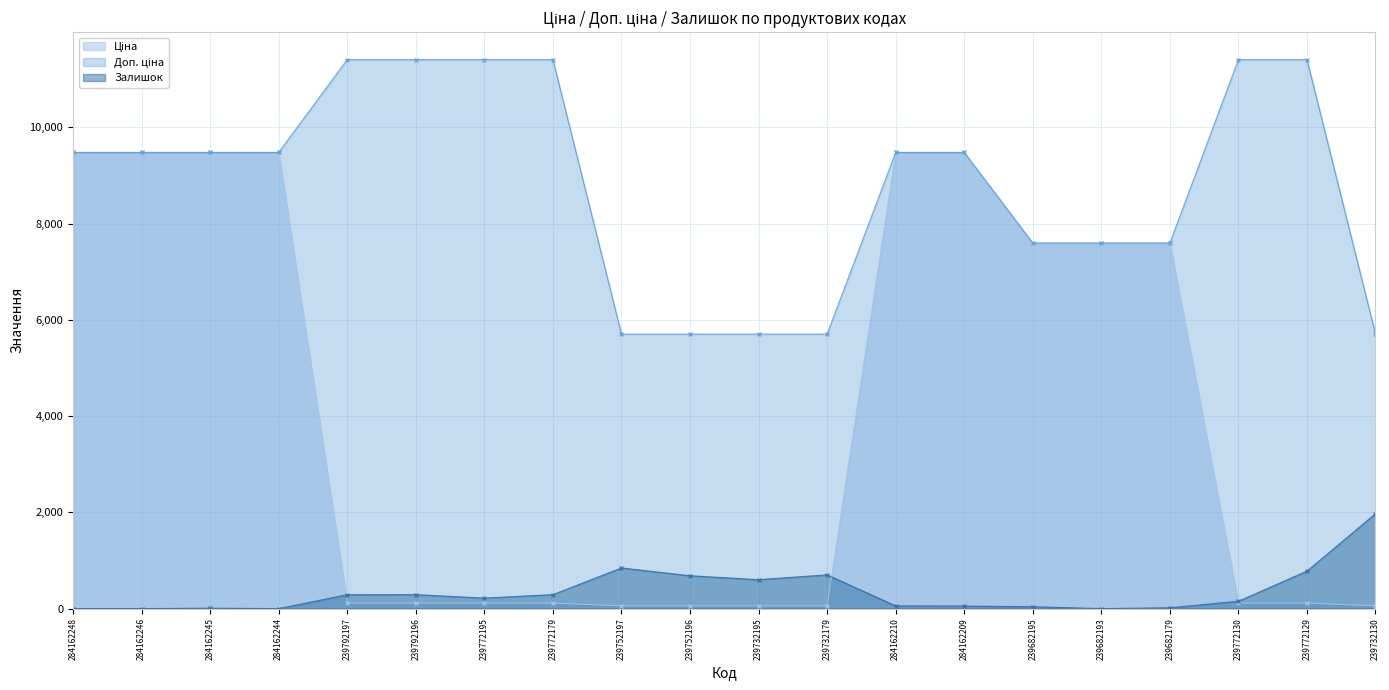

Reading right to left, extract all data points from this chart.

Ціна: 239732130=57.0	239772129=114.1	239772130=114.1	239682179=7596.5	239682193=7596.5	239682195=7596.5	284162209=9480.1	284162210=9480.1	239732179=57.0	239732195=57.0	239752196=57.0	239752197=57.0	239772179=114.1	239772195=114.1	239792196=114.1	239792197=114.1	284162244=9480.1	284162245=9480.1	284162246=9480.1	284162248=9480.1
Доп. ціна: 239732130=5705.0	239772129=11410.0	239772130=11410.0	239682179=7596.5	239682193=7596.5	239682195=7596.5	284162209=9480.1	284162210=9480.1	239732179=5705.0	239732195=5705.0	239752196=5705.0	239752197=5705.0	239772179=11410.0	239772195=11410.0	239792196=11410.0	239792197=11410.0	284162244=9480.1	284162245=9480.1	284162246=9480.1	284162248=9480.1
Залишок: 239732130=1972.0	239772129=779.0	239772130=153.0	239682179=17.0	239682193=0.0	239682195=39.0	284162209=53.0	284162210=56.0	239732179=702.0	239732195=601.0	239752196=683.0	239752197=845.0	239772179=290.0	239772195=218.0	239792196=290.0	239792197=289.0	284162244=0.0	284162245=8.0	284162246=0.0	284162248=0.0